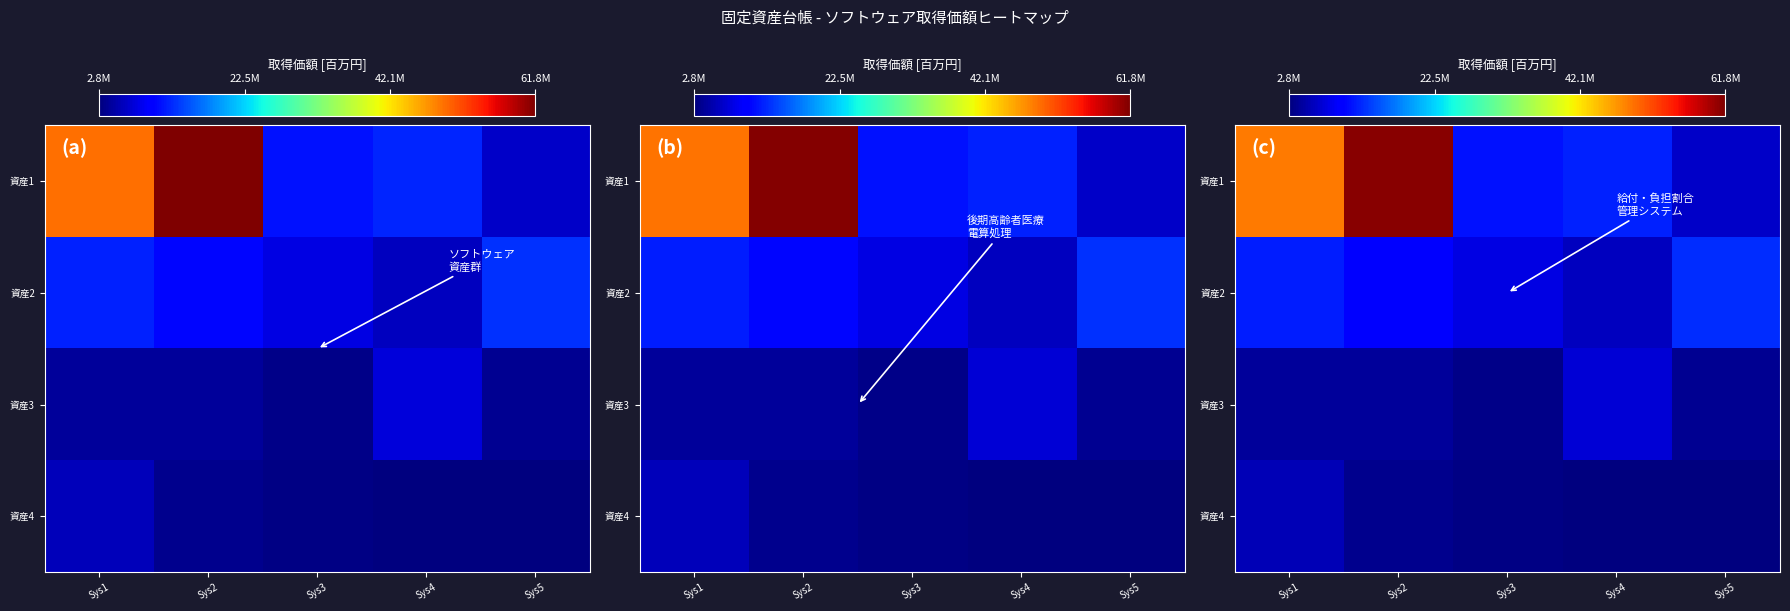

What is the sum of all 資産3 values?

23239062.0